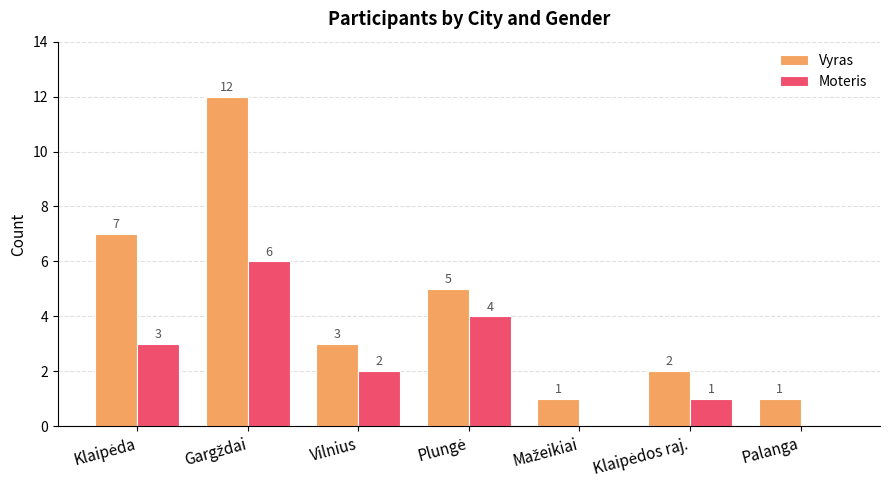

The Moteris series shows 4 at Palanga. True or false?

False